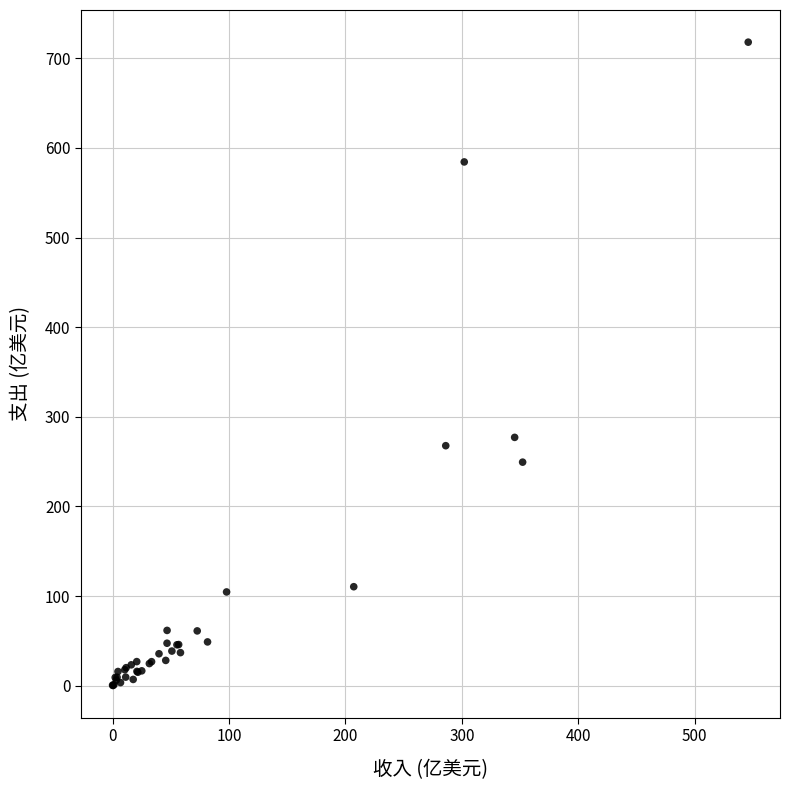

What Y value in the scatter plot is closest to 359?

277.1